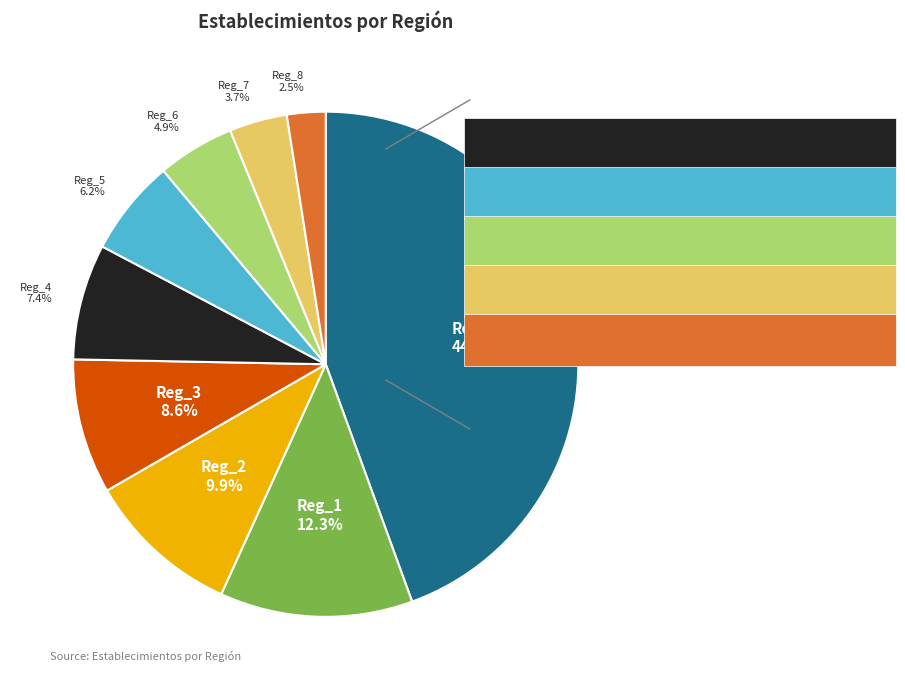

Is there any slice that represents more than half of the pie?

No